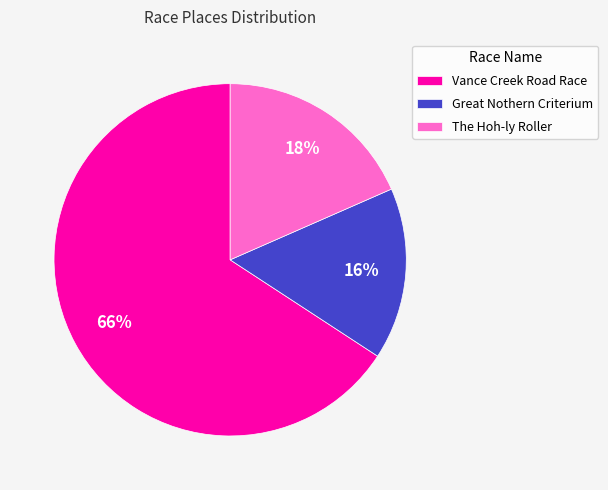

Is there any slice that represents more than half of the pie?

Yes